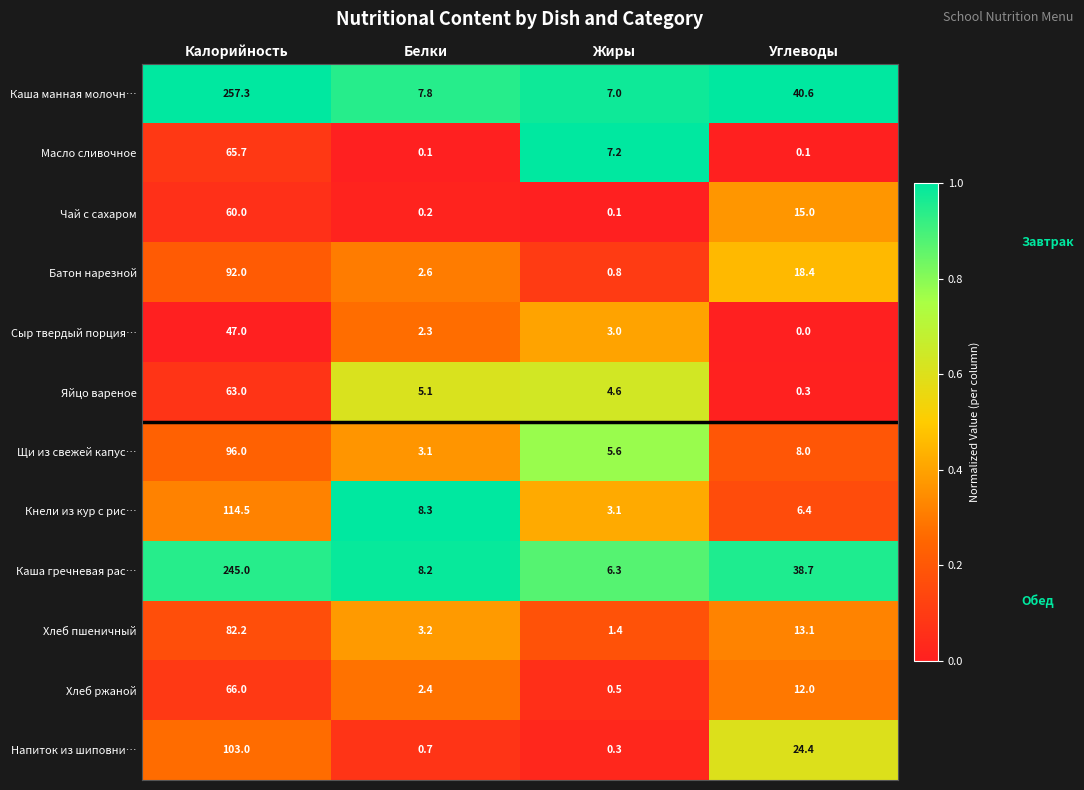

List the series in order of their peak value, highest first.

Каша манная молочн…, Каша гречневая рас…, Кнели из кур с рис…, Напиток из шиповни…, Щи из свежей капус…, Батон нарезной, Хлеб пшеничный, Хлеб ржаной, Масло сливочное, Яйцо вареное, Чай с сахаром, Сыр твердый порция…